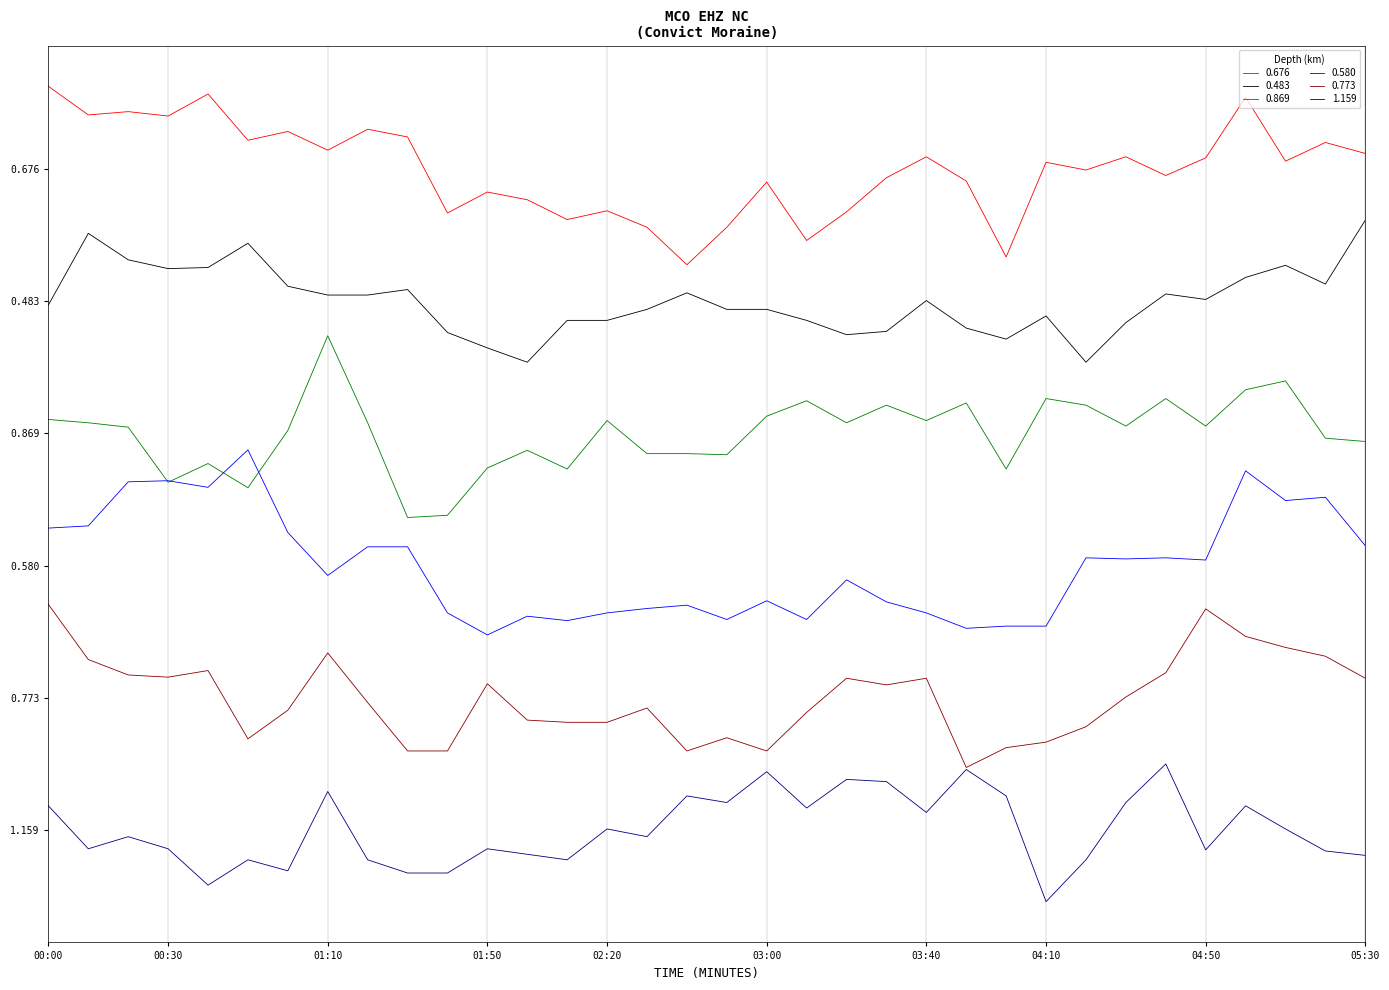

True or false: 0.580 and 0.676 cross at least once.

False